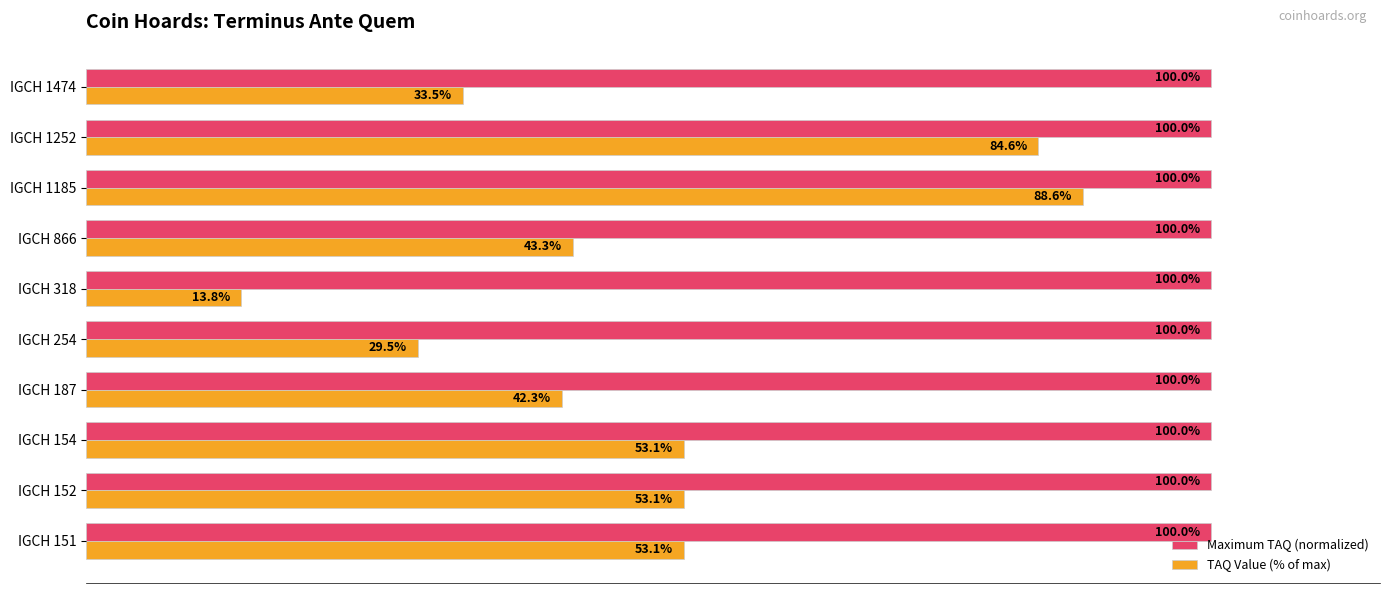

At which category does the chart reach its minimum across all series?

IGCH 318